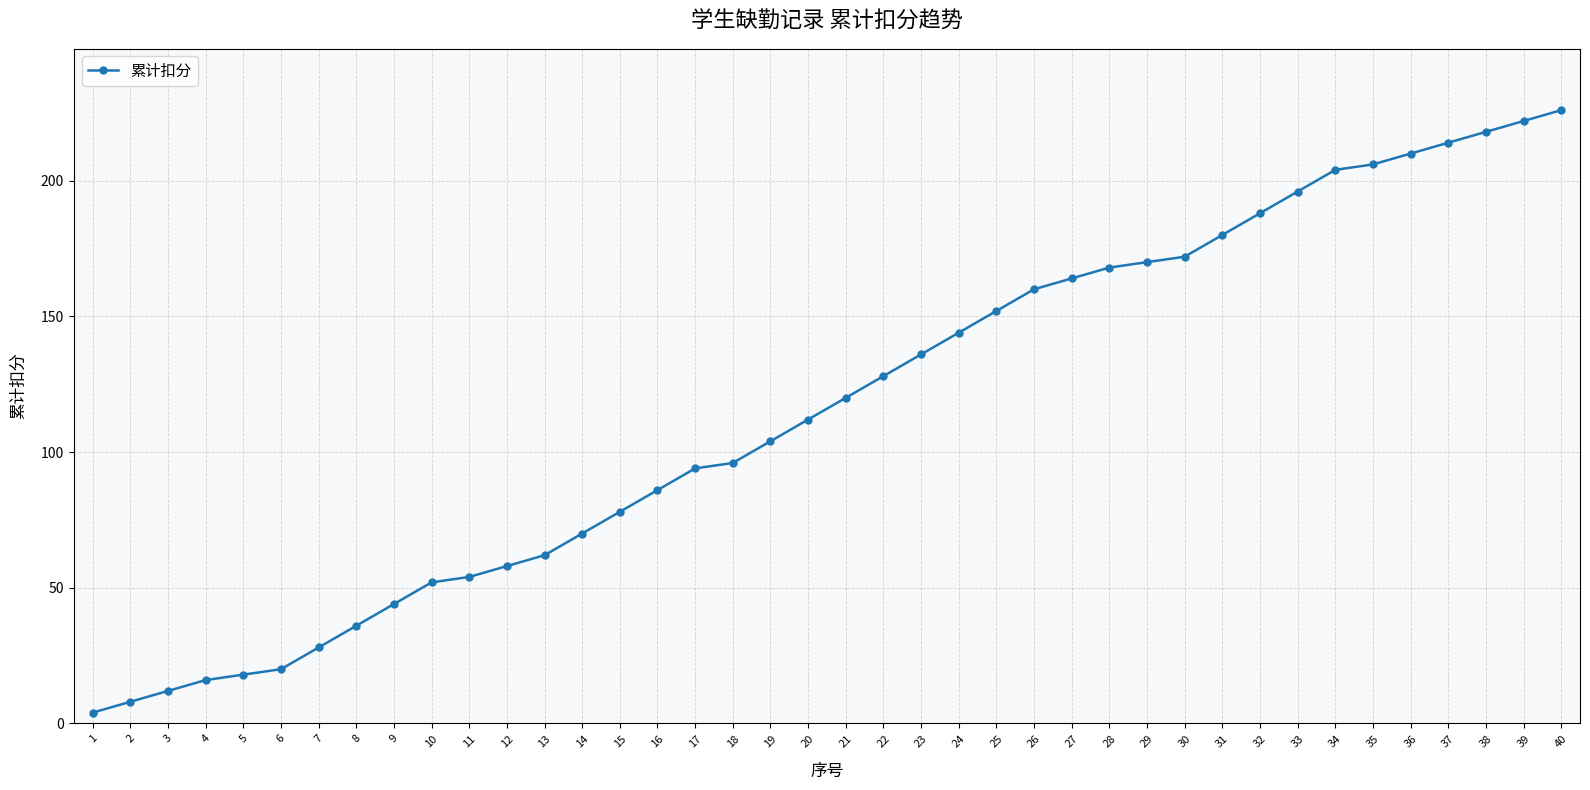

Reading left to right, what are all the values shown in this chart?

1=4	2=8	3=12	4=16	5=18	6=20	7=28	8=36	9=44	10=52	11=54	12=58	13=62	14=70	15=78	16=86	17=94	18=96	19=104	20=112	21=120	22=128	23=136	24=144	25=152	26=160	27=164	28=168	29=170	30=172	31=180	32=188	33=196	34=204	35=206	36=210	37=214	38=218	39=222	40=226